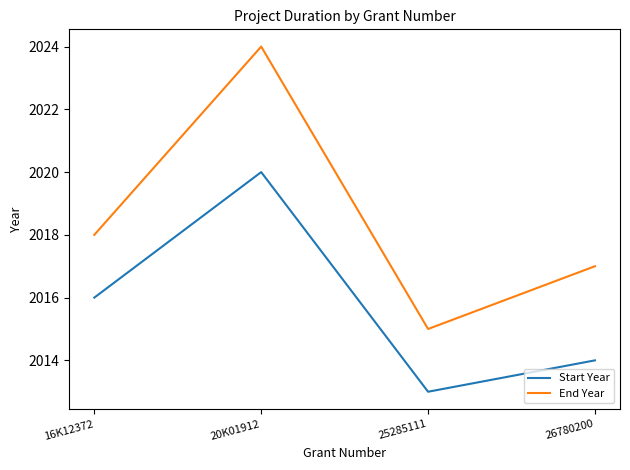

Rank the categories by Start Year value from highest to lowest.

20K01912, 16K12372, 26780200, 25285111